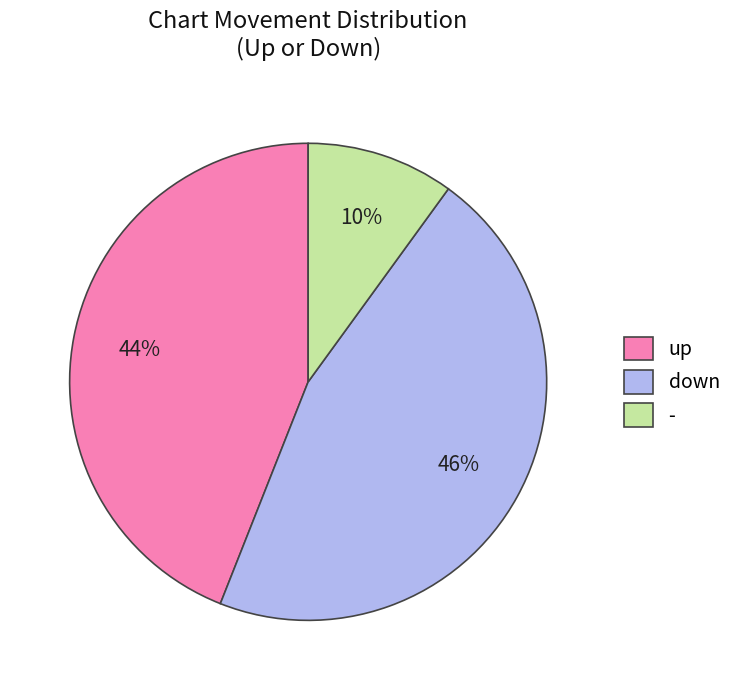

To the nearest percent, what is the difference between the largest and smallest slice percentages?

36%